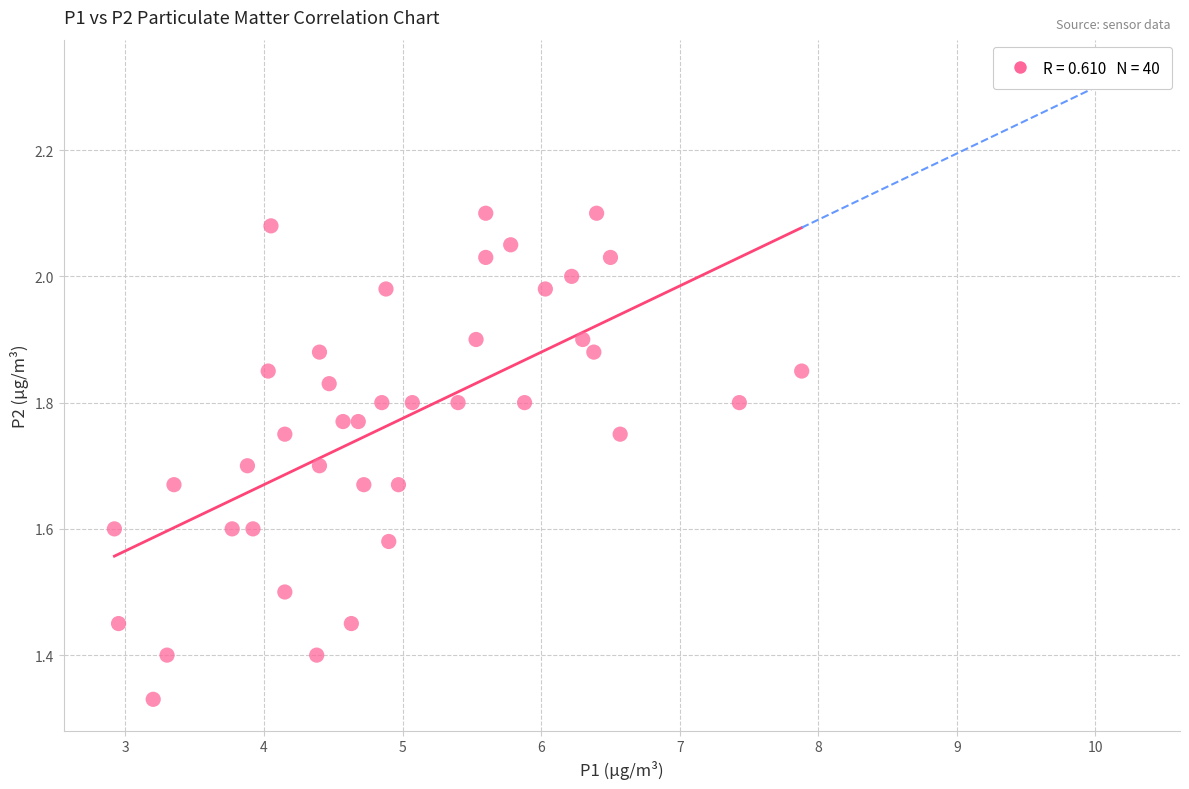

What is the range of X values (max minus min)?

5.0